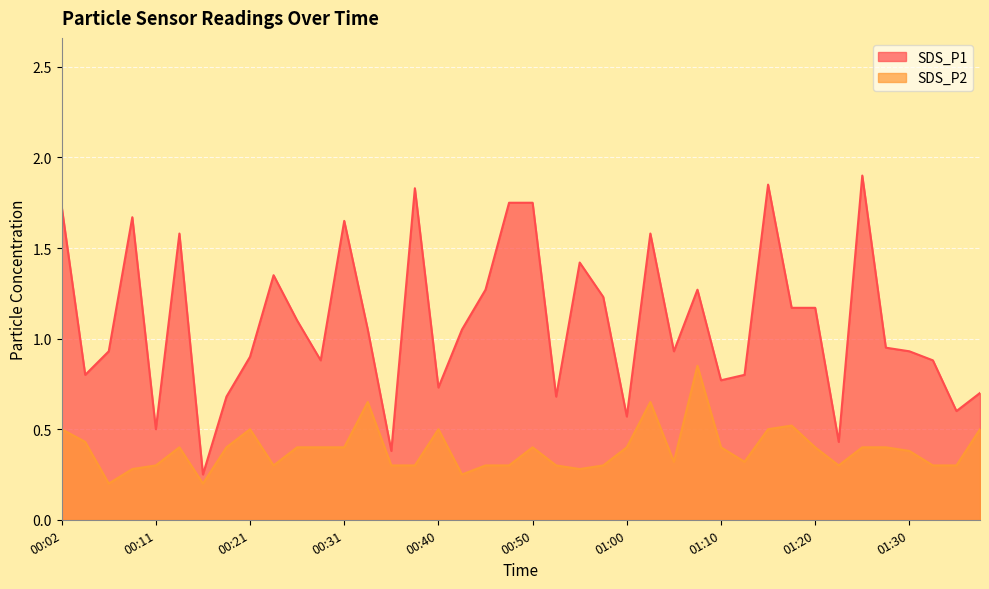

Rank the series by their maximum value, from lowest to highest.

SDS_P2, SDS_P1